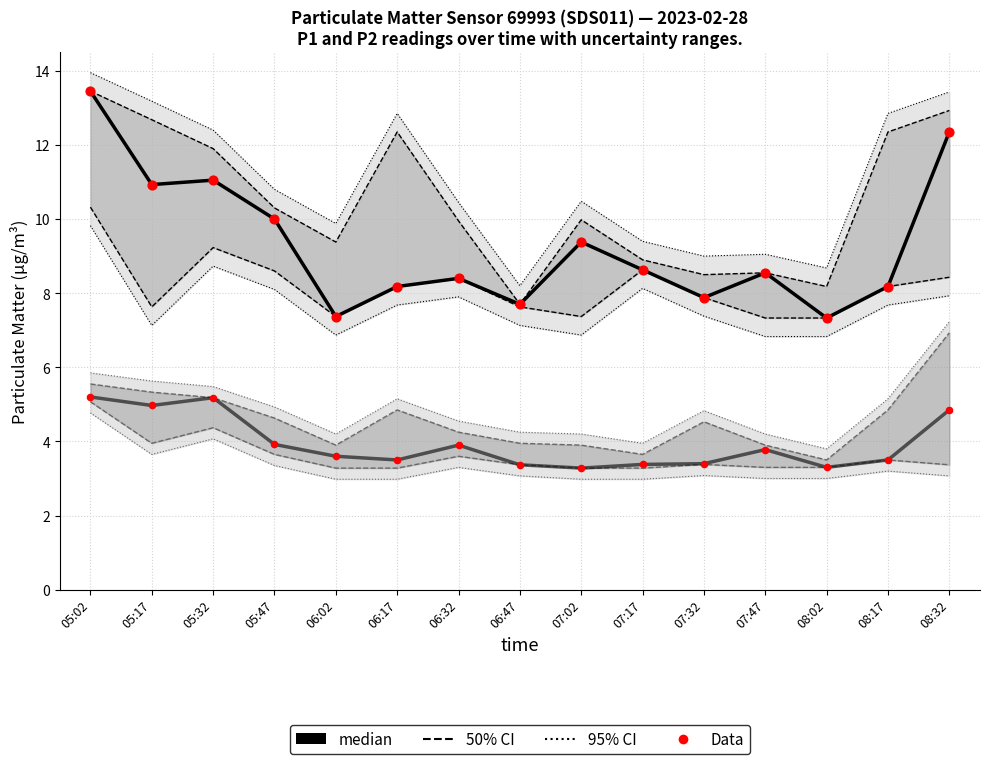

Is the value of P1 Data at 06:47 greater than the value of P2 median at 08:02?

Yes